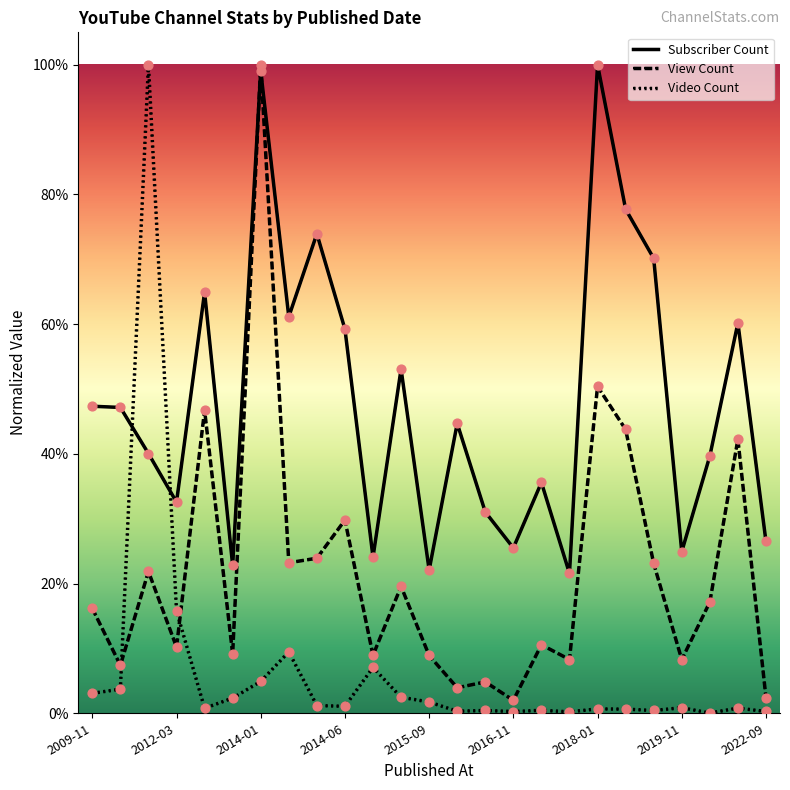

Which series has the largest total across all categories?

Subscriber Count